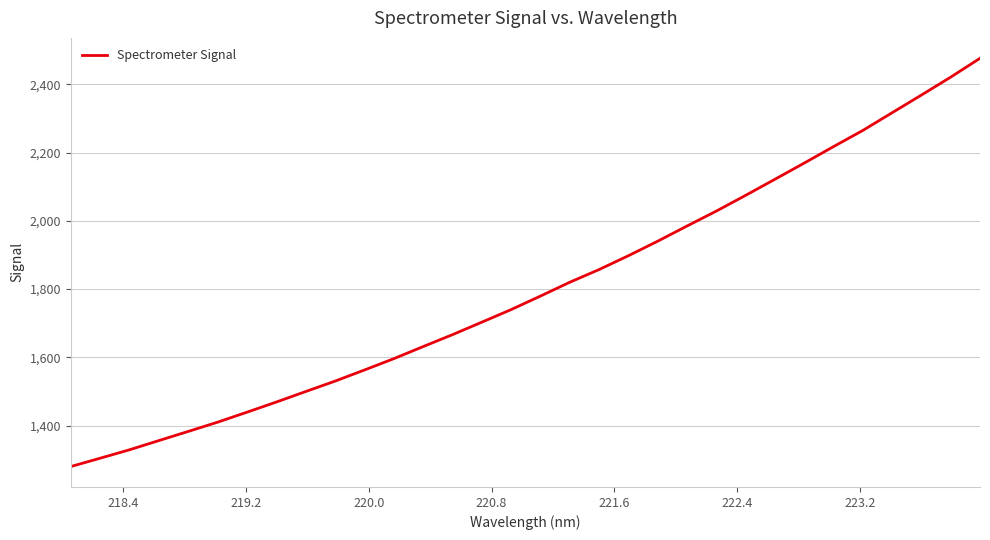

What is the difference between the maximum and minimum values?

1195.4